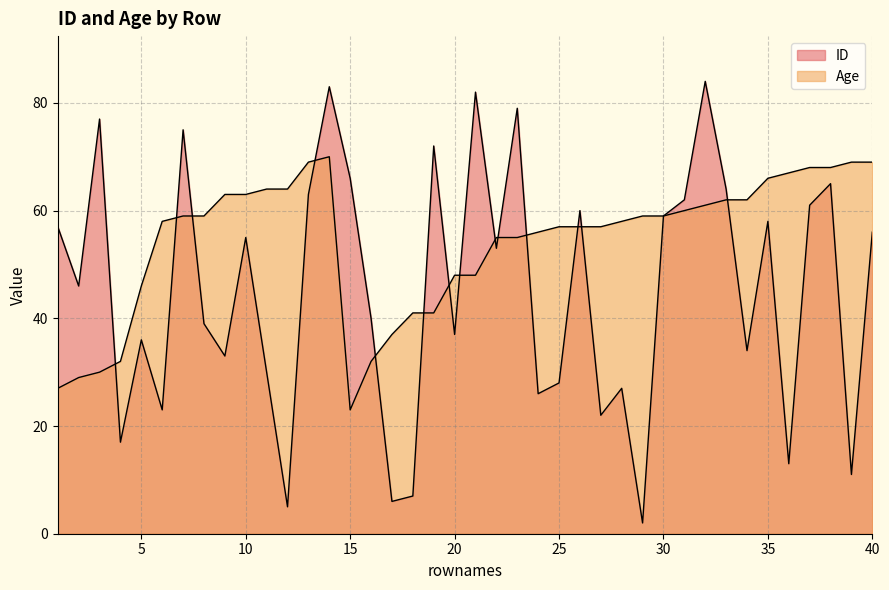

Reading right to left, extract all data points from this chart.

ID: 56	11	65	61	13	58	34	64	84	62	59	2	27	22	60	28	26	79	53	82	37	72	7	6	40	66	83	63	5	30	55	33	39	75	23	36	17	77	46	57
Age: 69	69	68	68	67	66	62	62	61	60	59	59	58	57	57	57	56	55	55	48	48	41	41	37	32	23	70	69	64	64	63	63	59	59	58	46	32	30	29	27